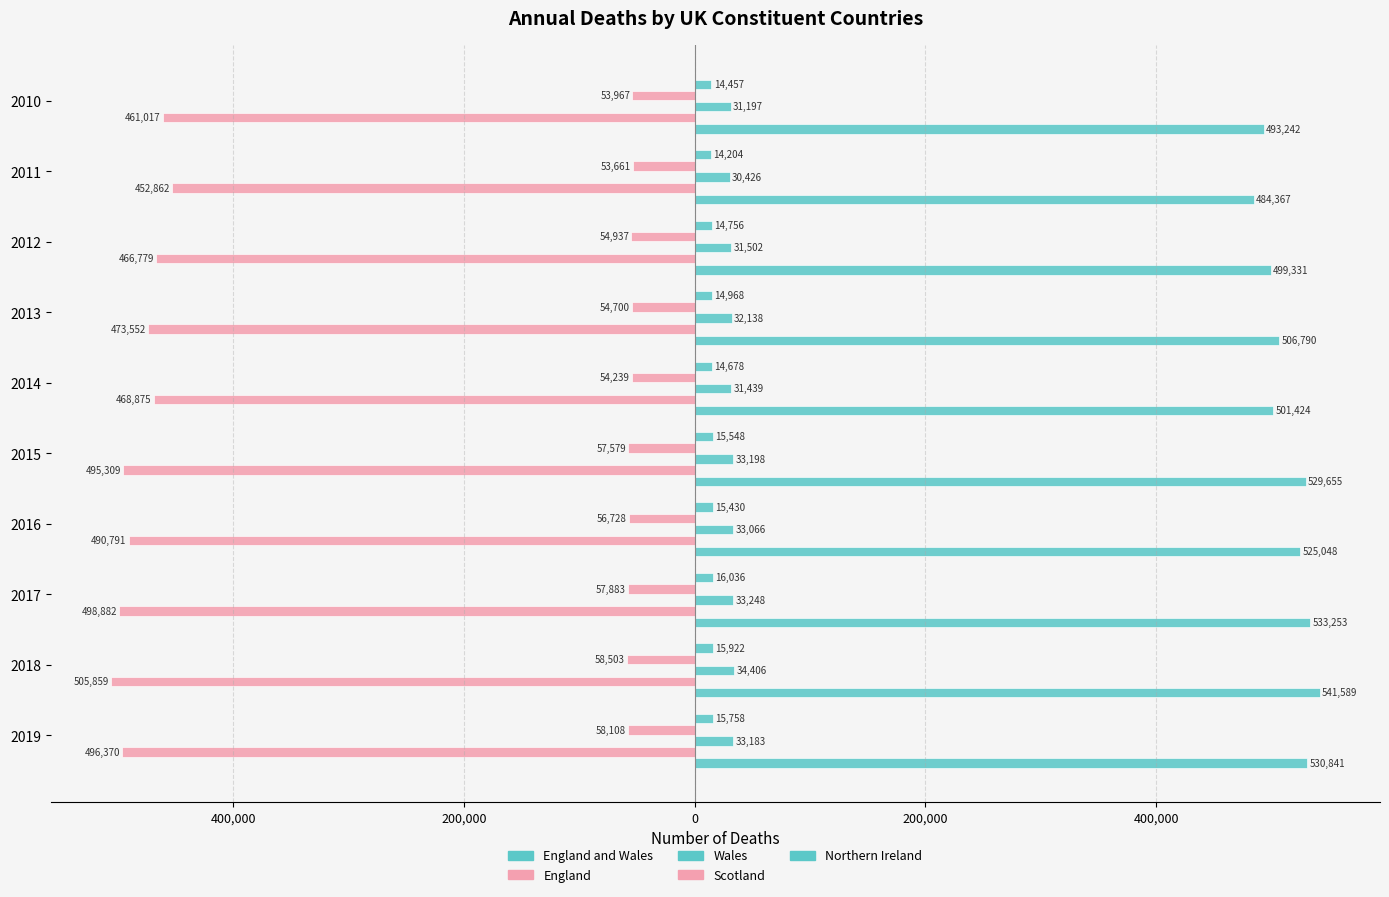

What is the sum of all Northern Ireland values?

151757